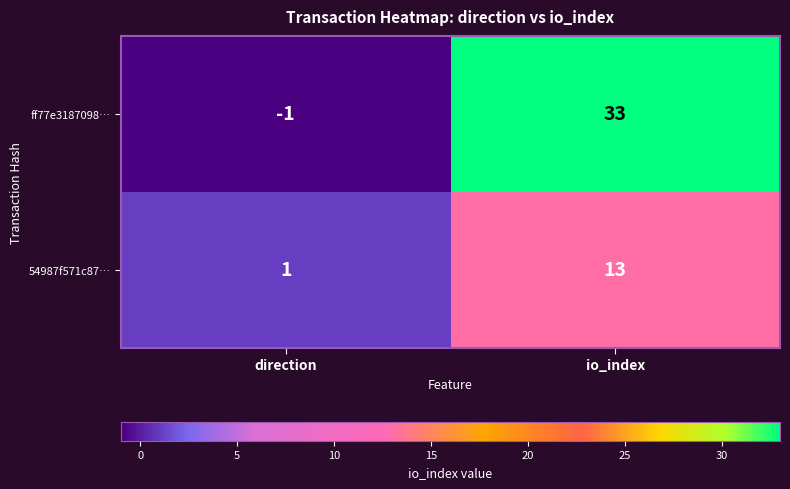

What is the difference between the 54987f571c87… values at direction and io_index?

12